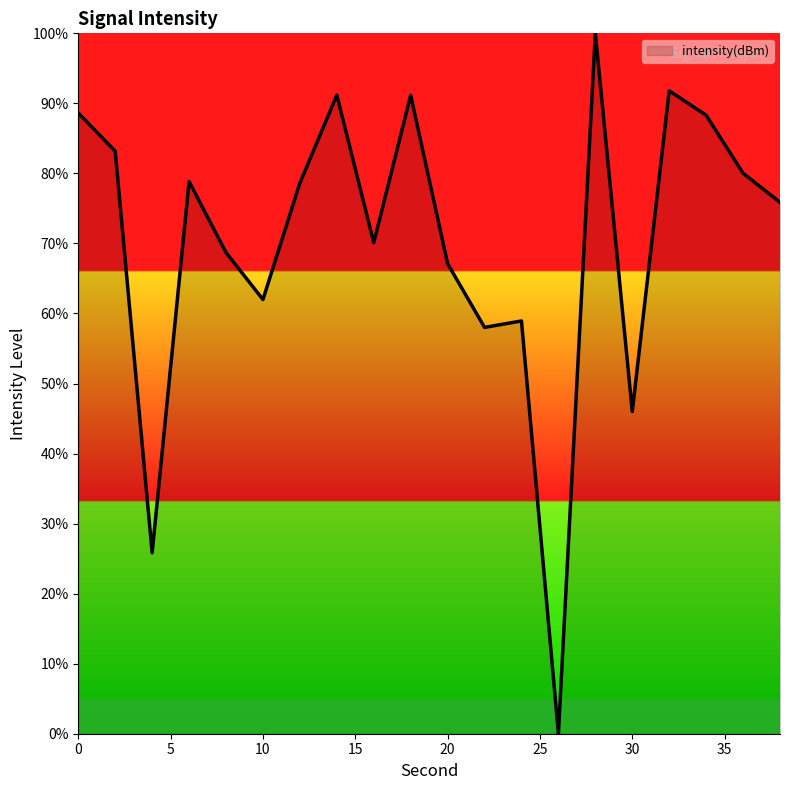

Count the number of categories in the chart.

20